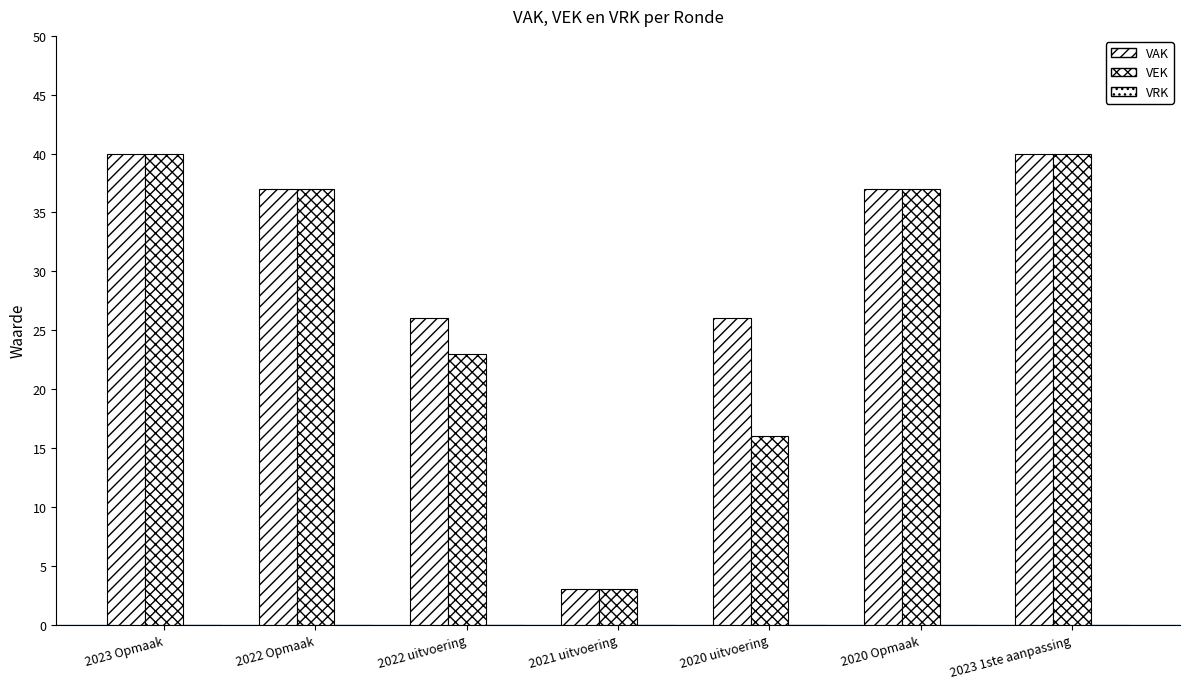

Between 2020 uitvoering and 2020 Opmaak, which series saw the biggest shift?

VEK